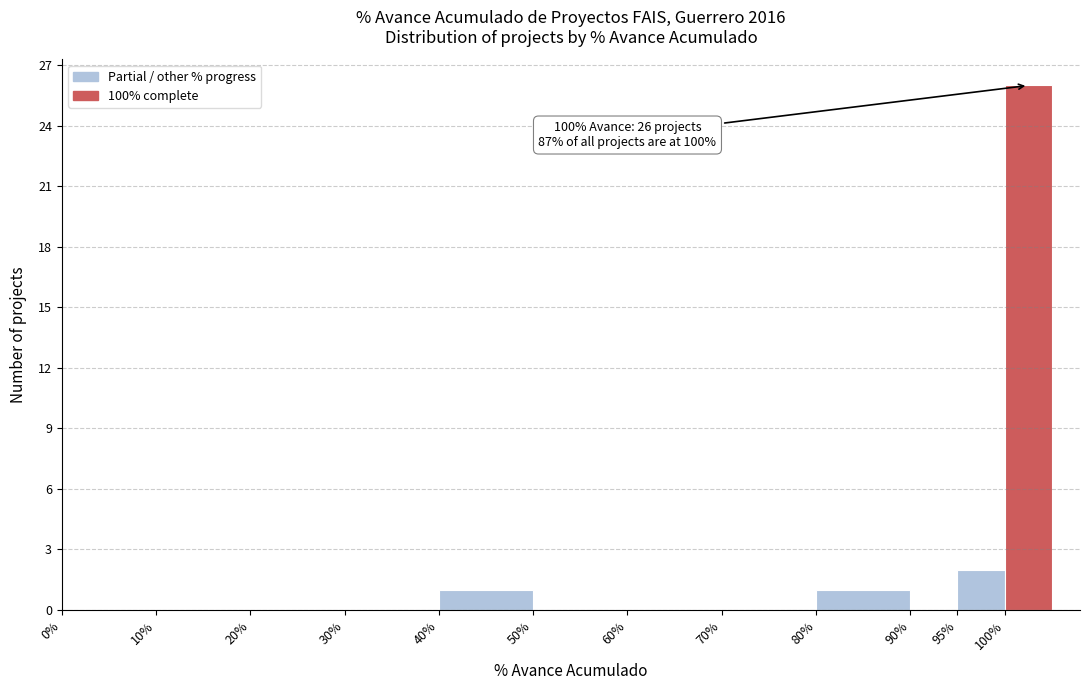

Which range on the x-axis has the tallest bar?

100 to 105